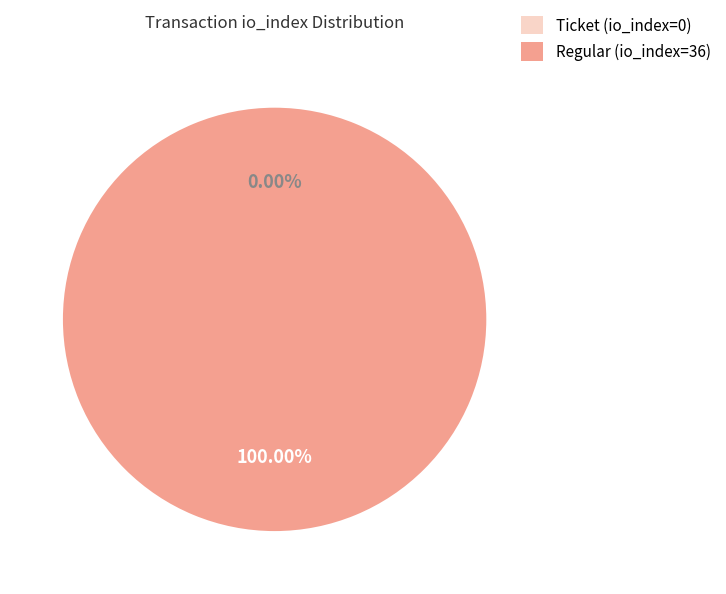

What is the largest slice in the pie chart?

Regular (io_index=36)